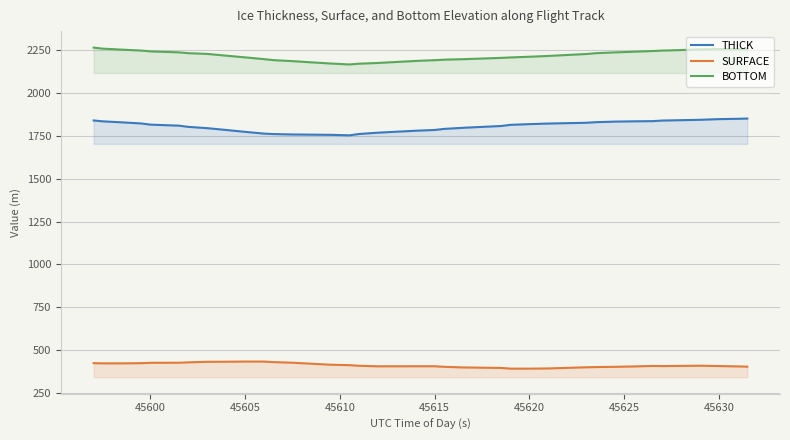

True or false: BOTTOM has more than 0 interior local peaks.

True